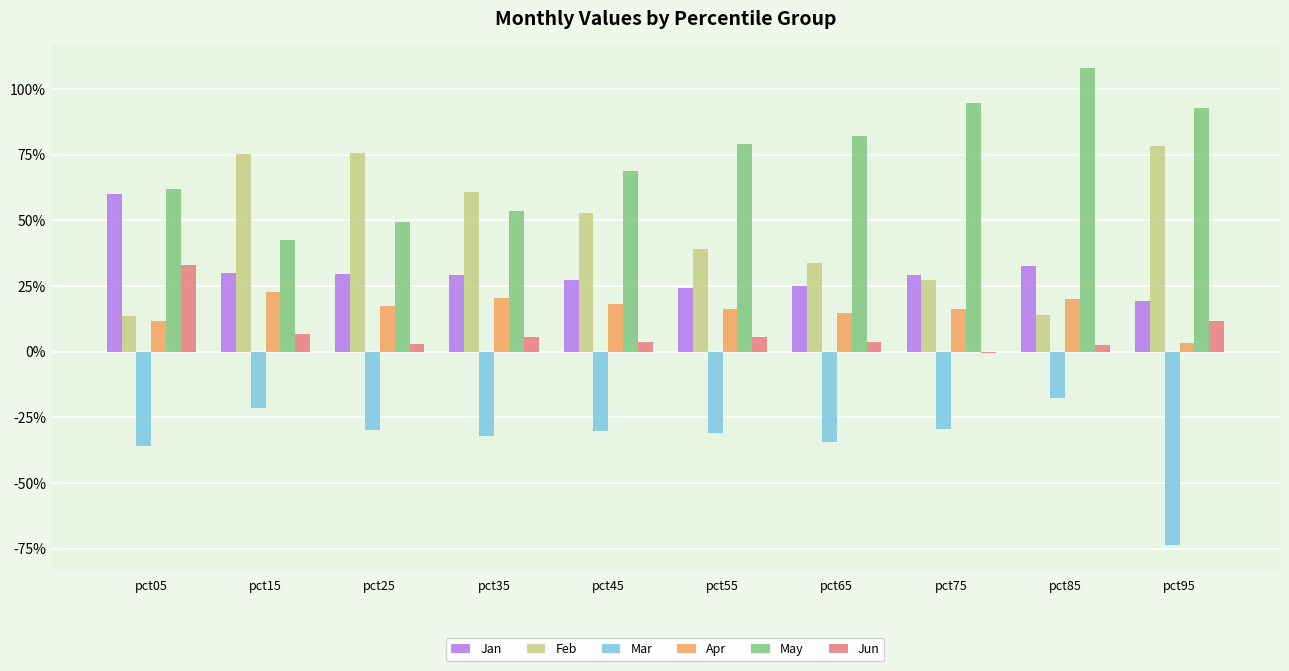

Reading right to left, what are all the values shown in this chart?

Jan: pct95=0.2	pct85=0.3	pct75=0.3	pct65=0.3	pct55=0.2	pct45=0.3	pct35=0.3	pct25=0.3	pct15=0.3	pct05=0.6
Feb: pct95=0.8	pct85=0.1	pct75=0.3	pct65=0.3	pct55=0.4	pct45=0.5	pct35=0.6	pct25=0.8	pct15=0.8	pct05=0.1
Mar: pct95=-0.7	pct85=-0.2	pct75=-0.3	pct65=-0.3	pct55=-0.3	pct45=-0.3	pct35=-0.3	pct25=-0.3	pct15=-0.2	pct05=-0.4
Apr: pct95=0.0	pct85=0.2	pct75=0.2	pct65=0.1	pct55=0.2	pct45=0.2	pct35=0.2	pct25=0.2	pct15=0.2	pct05=0.1
May: pct95=0.9	pct85=1.1	pct75=0.9	pct65=0.8	pct55=0.8	pct45=0.7	pct35=0.5	pct25=0.5	pct15=0.4	pct05=0.6
Jun: pct95=0.1	pct85=0.0	pct75=-0.0	pct65=0.0	pct55=0.1	pct45=0.0	pct35=0.1	pct25=0.0	pct15=0.1	pct05=0.3